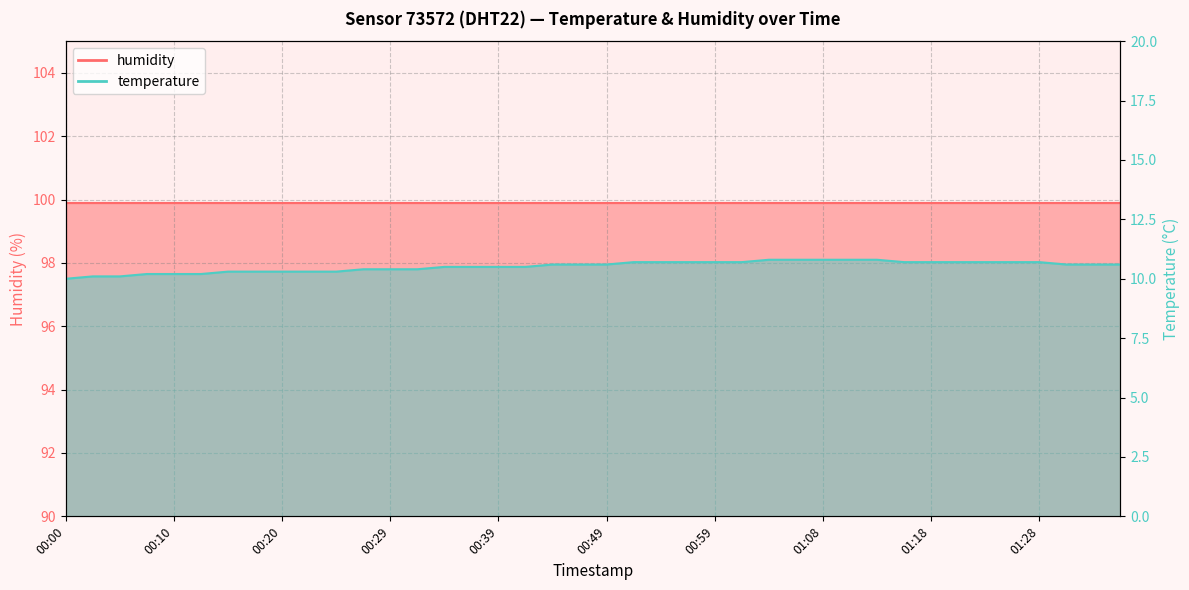

What is the difference between the values at 00:17 and 00:42?

0.2